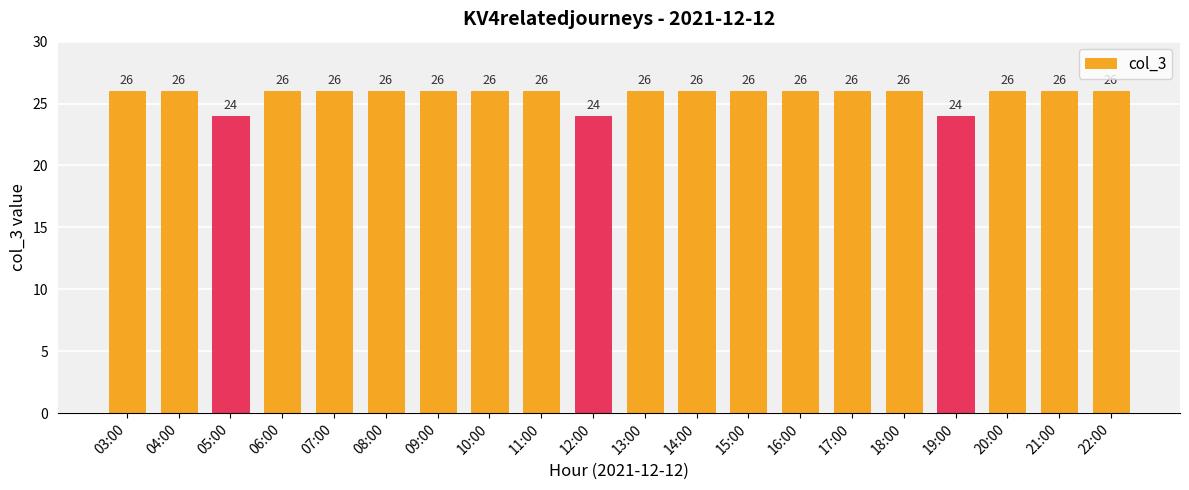

The value at 08:00 is 16. True or false?

False